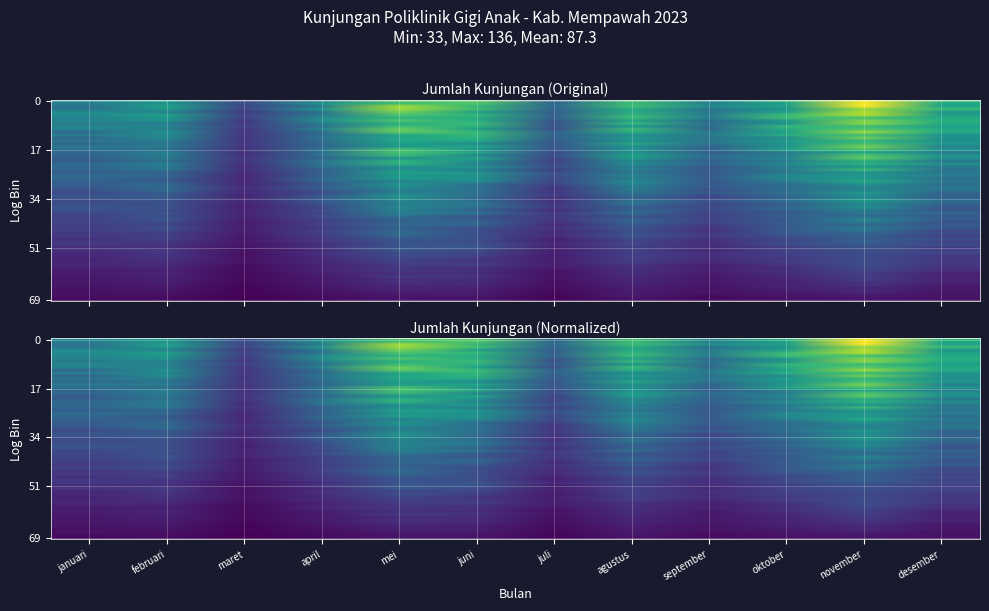

List the labels in order of value, largest first.

november, mei, juni, agustus, desember, oktober, februari, april, september, januari, juli, maret